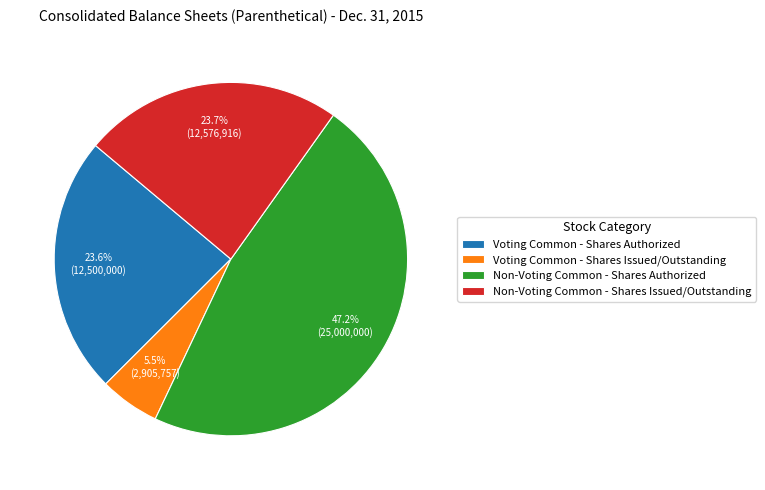

How many segments does this pie chart have?

4